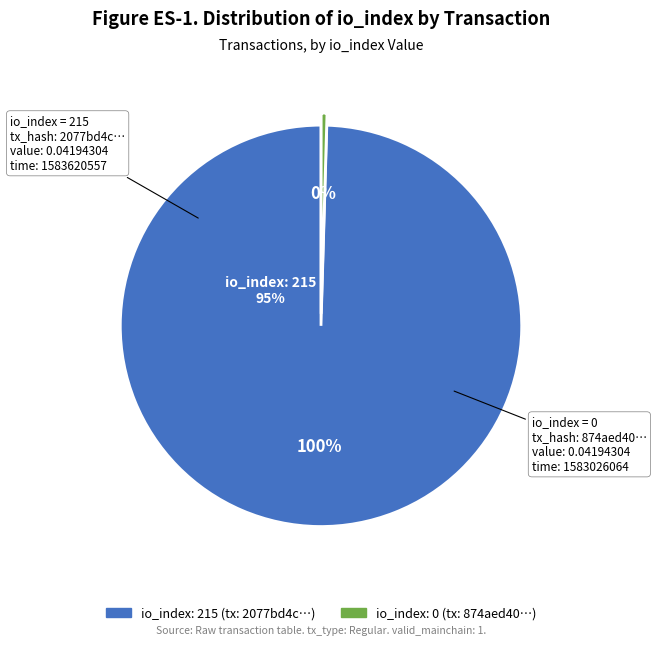

Which category has the smallest portion of the pie?

io_index: 0